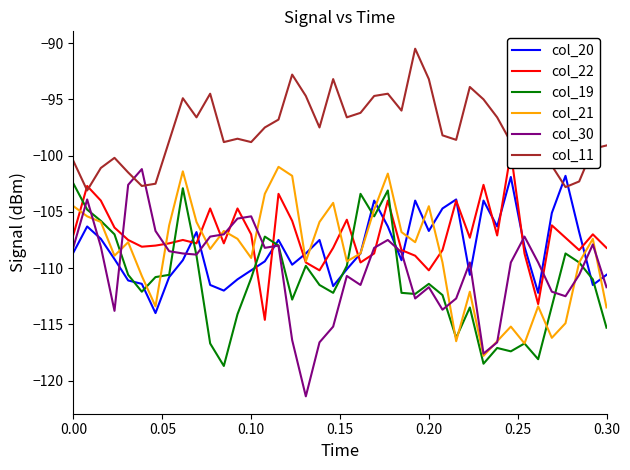

After their last crossing, which series has the higher values: col_20 or col_30?

col_20